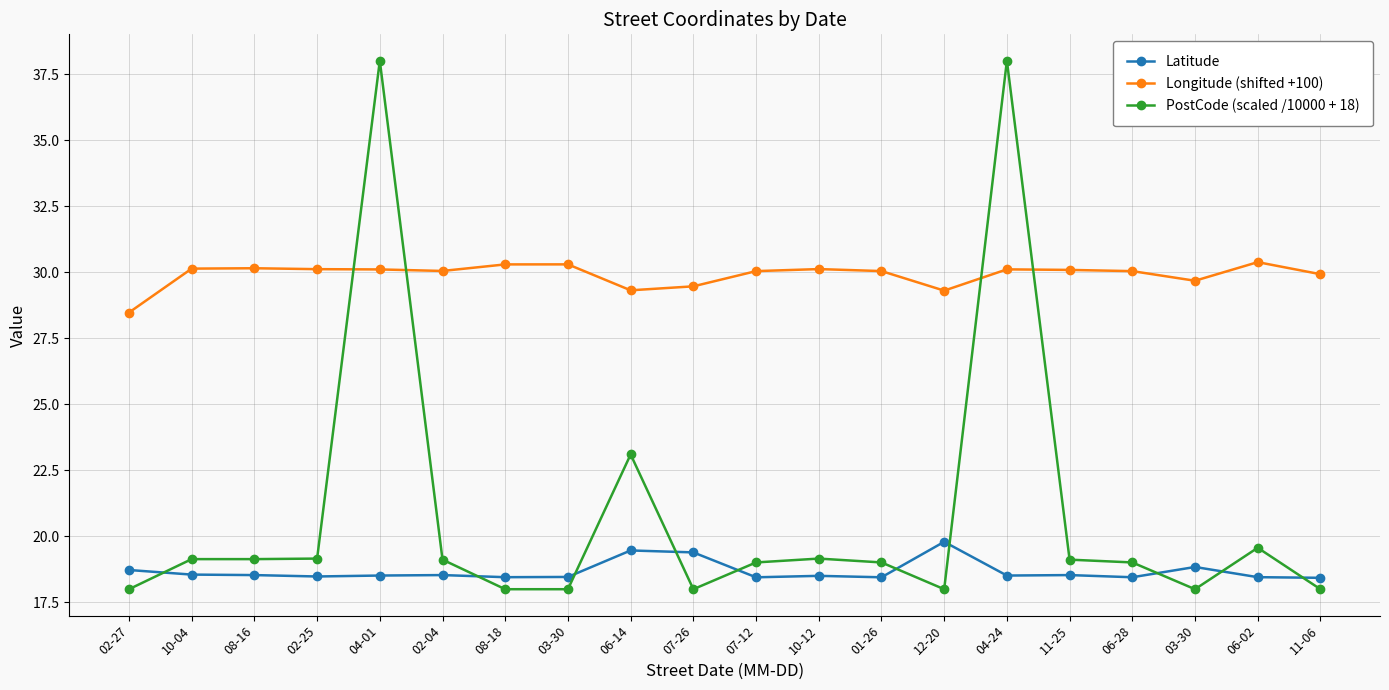

At which category is the sum across all series the highest?

04-24